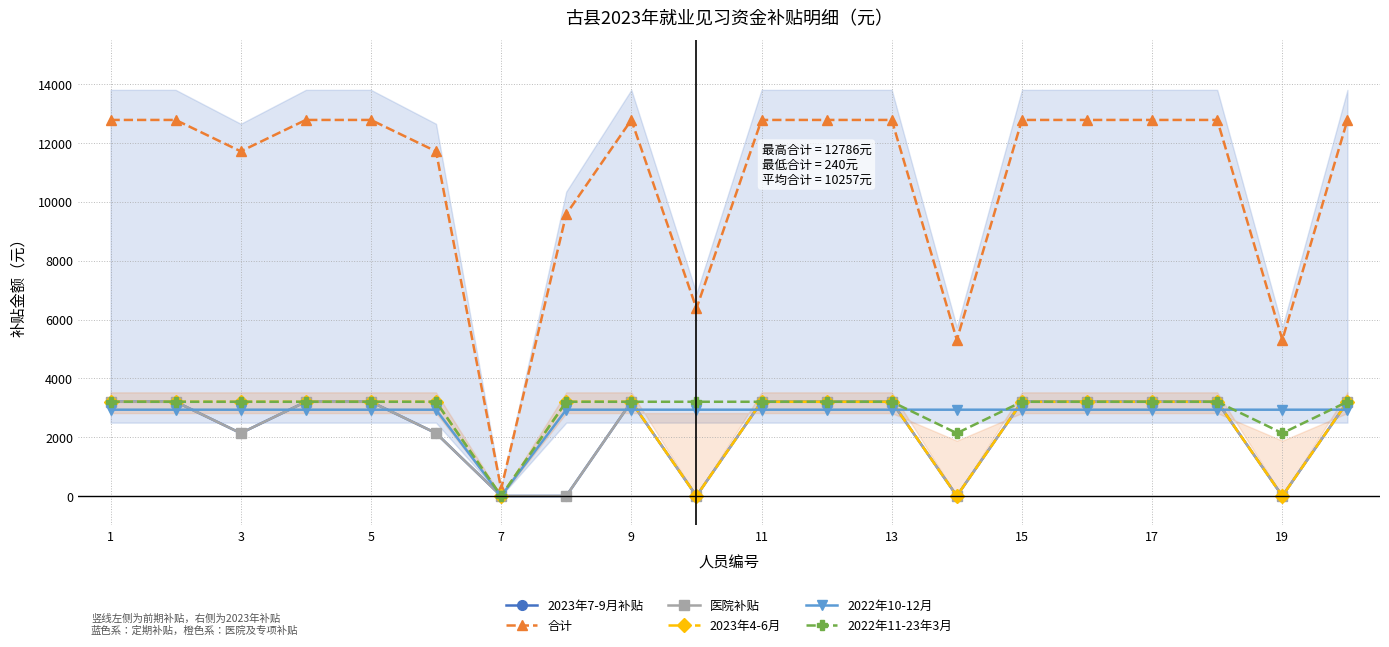

What are all the series names shown in the legend?

2023年7-9月补贴, 合计, 医院补贴, 2023年4-6月, 2022年10-12月, 2022年11-23年3月